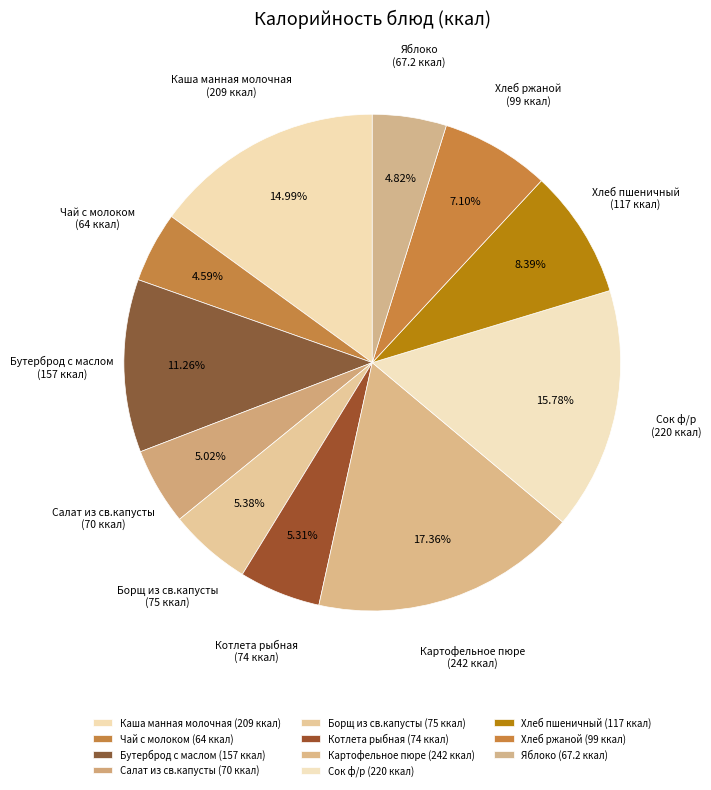

Approximately how many times larger is the value at Чай с молоком compared to Хлеб пшеничный?

0.5